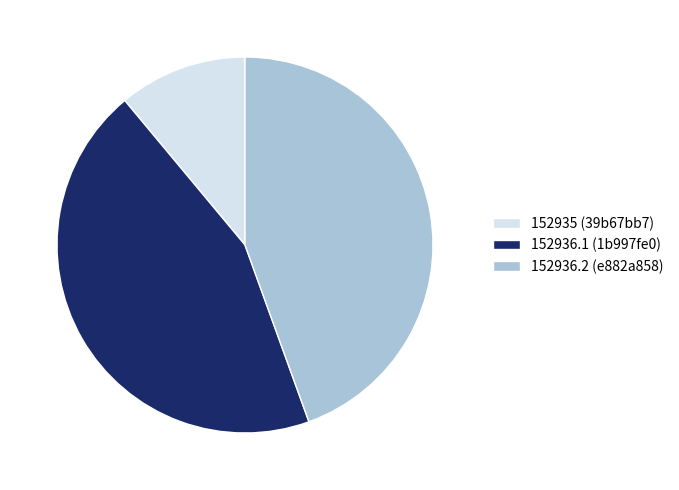

Between 152935 (39b67bb7) and 152936.1 (1b997fe0), which is larger?

152936.1 (1b997fe0)